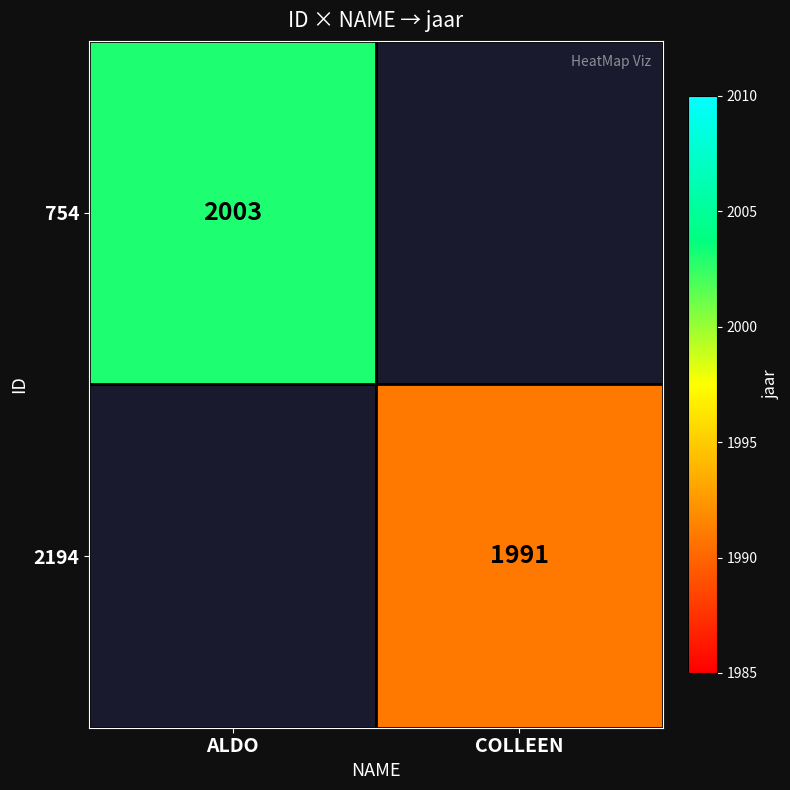

The value of 754 at ALDO is 2003. True or false?

True